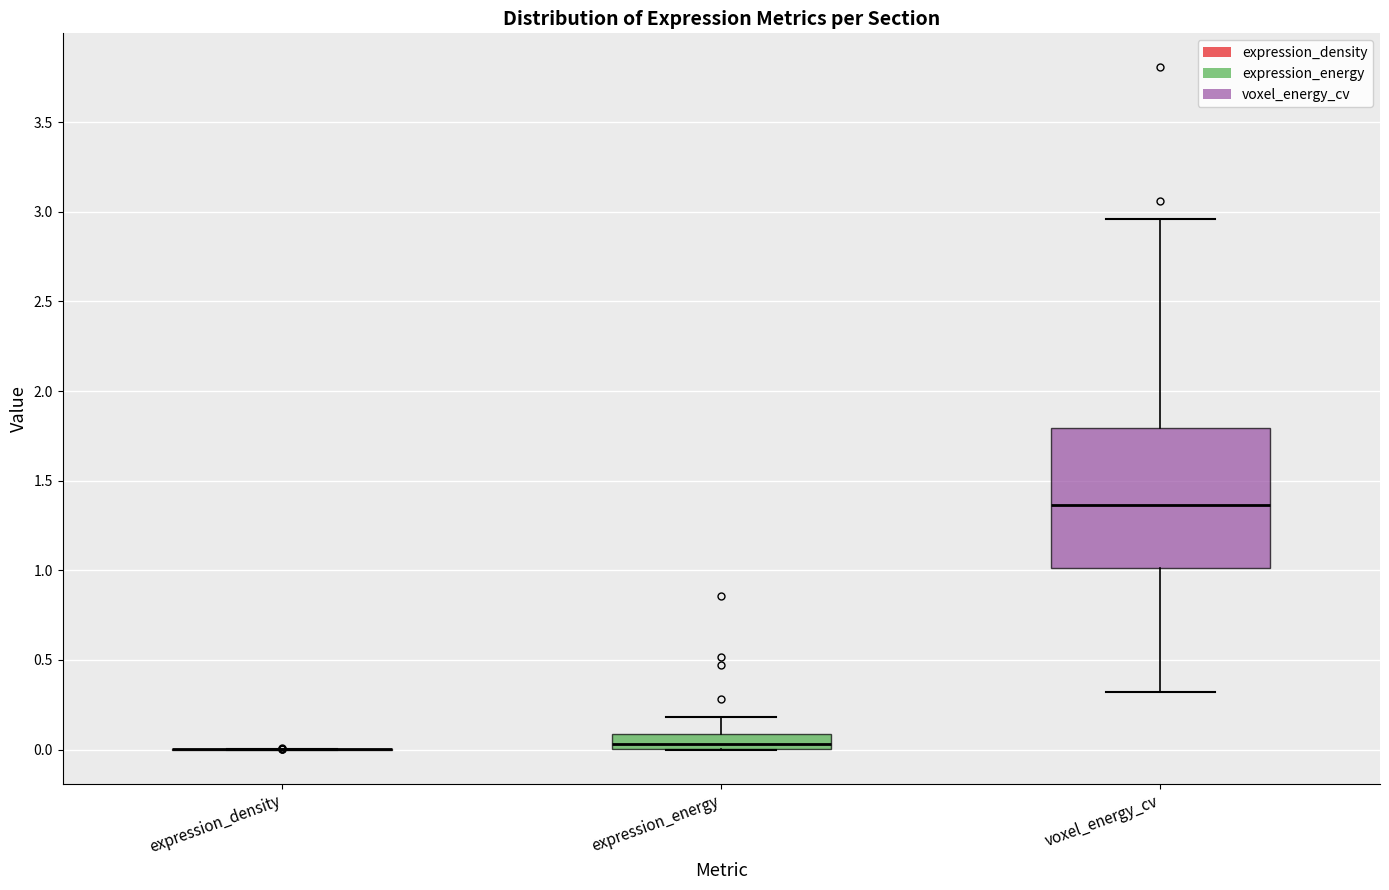

Reading left to right, transcribe this box plot: for each box, give where its median line is, the range the box spans, and where its two whiskers end, as read against the y-axis. The values are not printed on the chart, so give them approximately, as read against the axis.

expression_density: box collapsed to a line at 0.00, whiskers 0.00 to 0.00
expression_energy: median 0.05, box 0.00 to 0.10, whiskers 0.00 to 0.20
voxel_energy_cv: median 1.35, box 1.00 to 1.80, whiskers 0.30 to 2.95